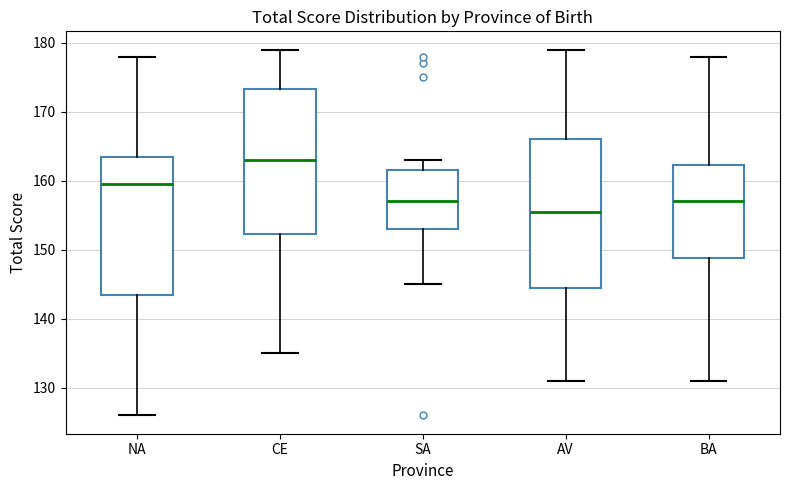

Which box's median line is the lowest?

AV